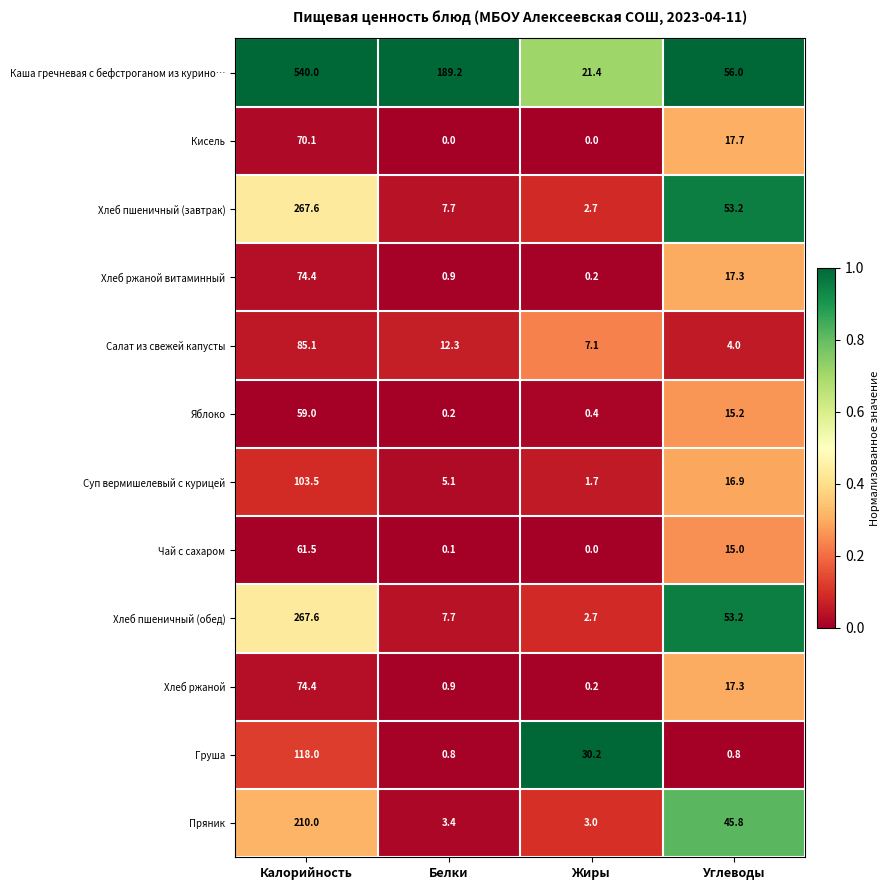

True or false: Пряник has a value of 115.7 at Калорийность.

False